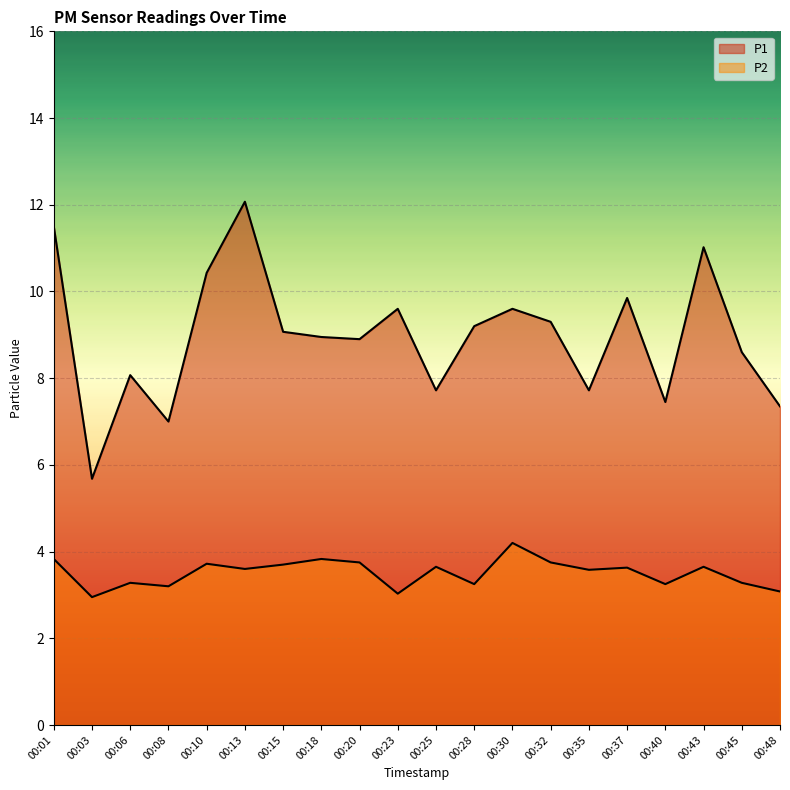

What is the average value of the P1 series?

9.0